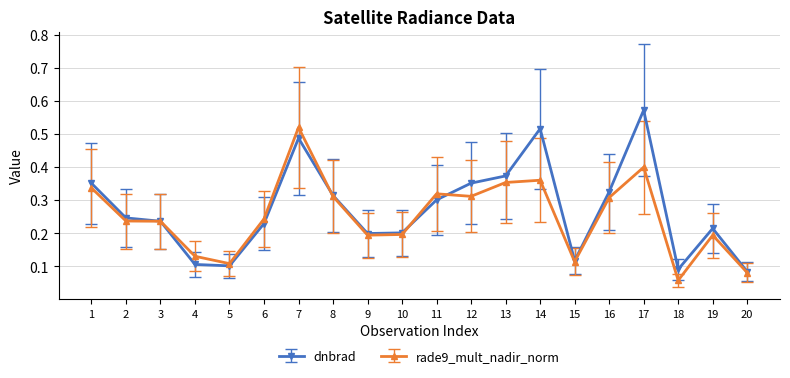

At which category is the sum across all series the highest?

7